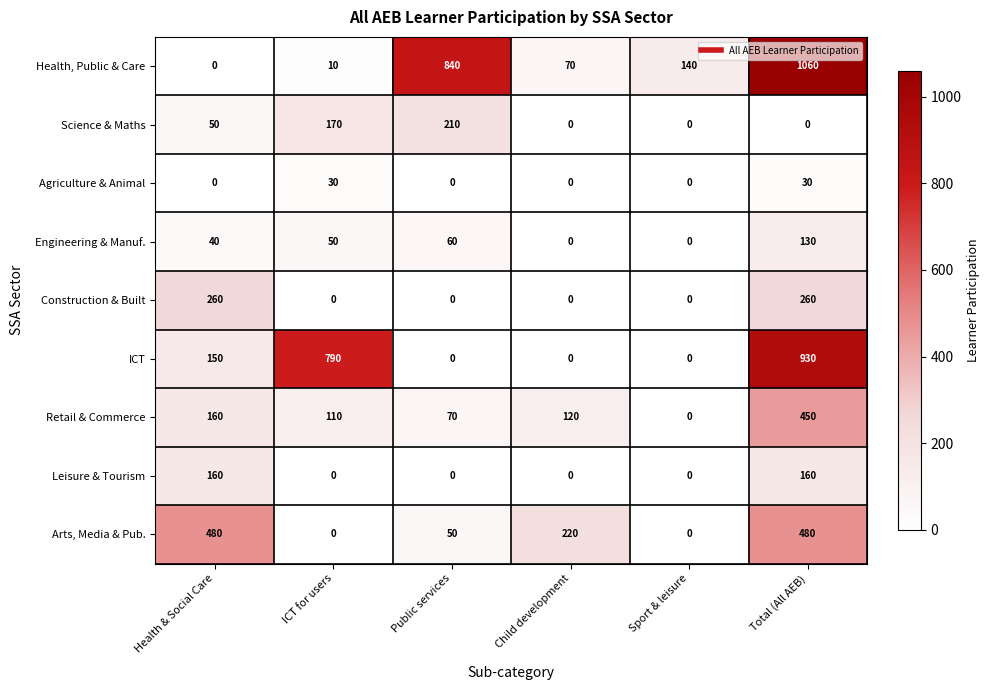

Which series has the largest range (max minus min)?

Health, Public & Care